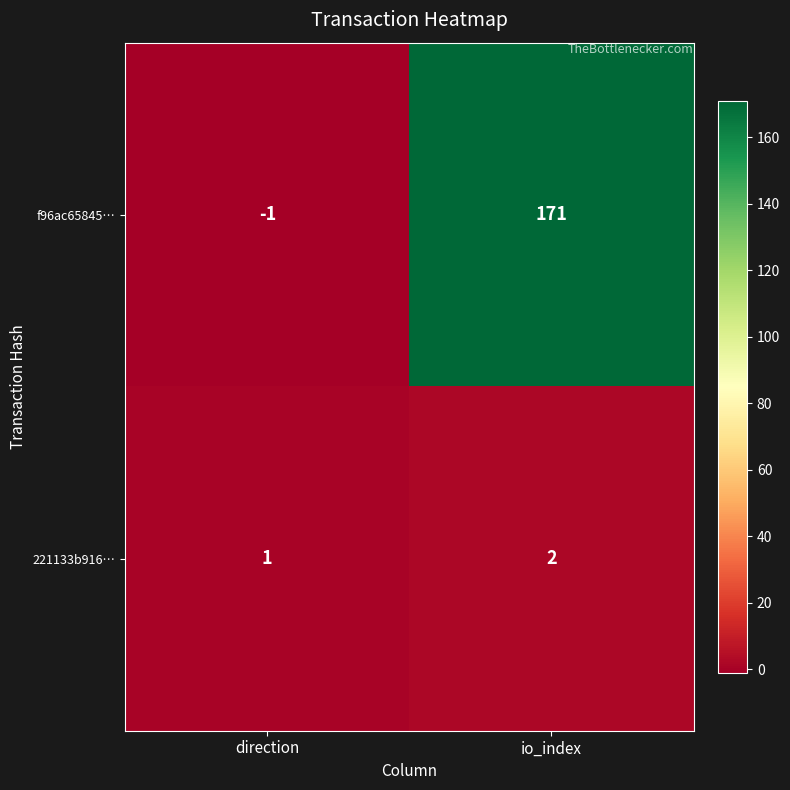

What is the difference between the highest and lowest values at direction?

2